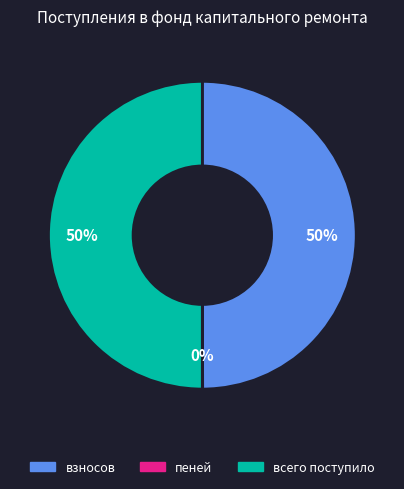

To the nearest percent, what is the difference between the largest and smallest slice percentages?

50%